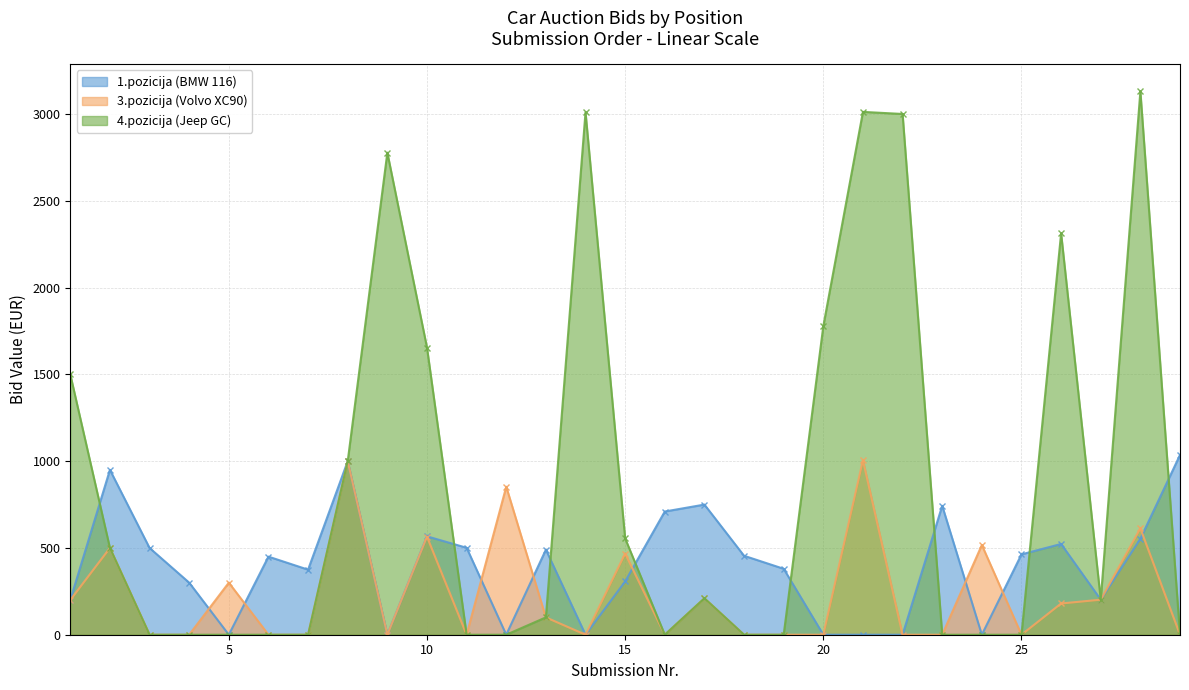

What is the maximum value shown in the chart?

3131